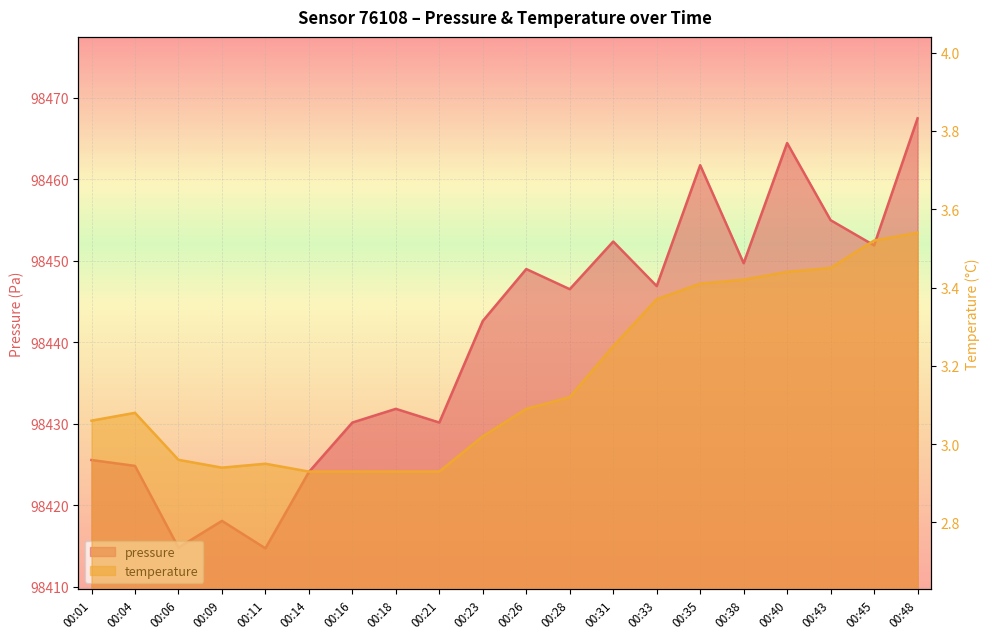

What is the total value across all series at 00:43?

98458.4